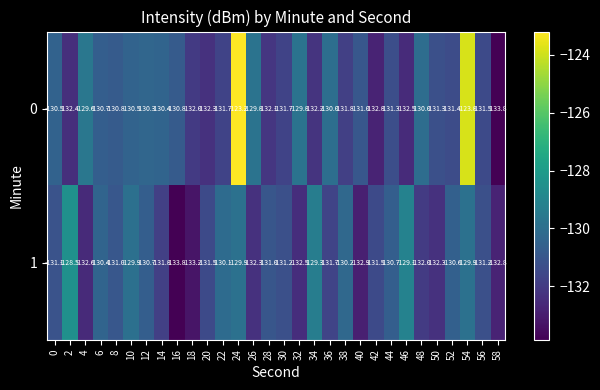

What is the smallest value displayed?

-133.8